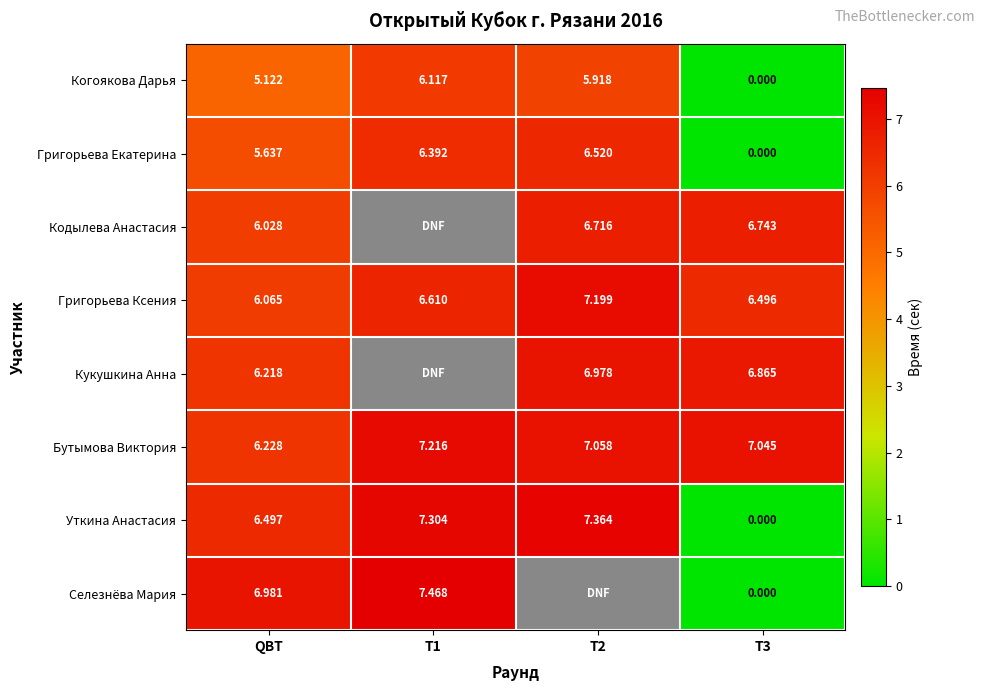

What is the sum of the Григорьева Екатерина values at QBT and T2?

12.2